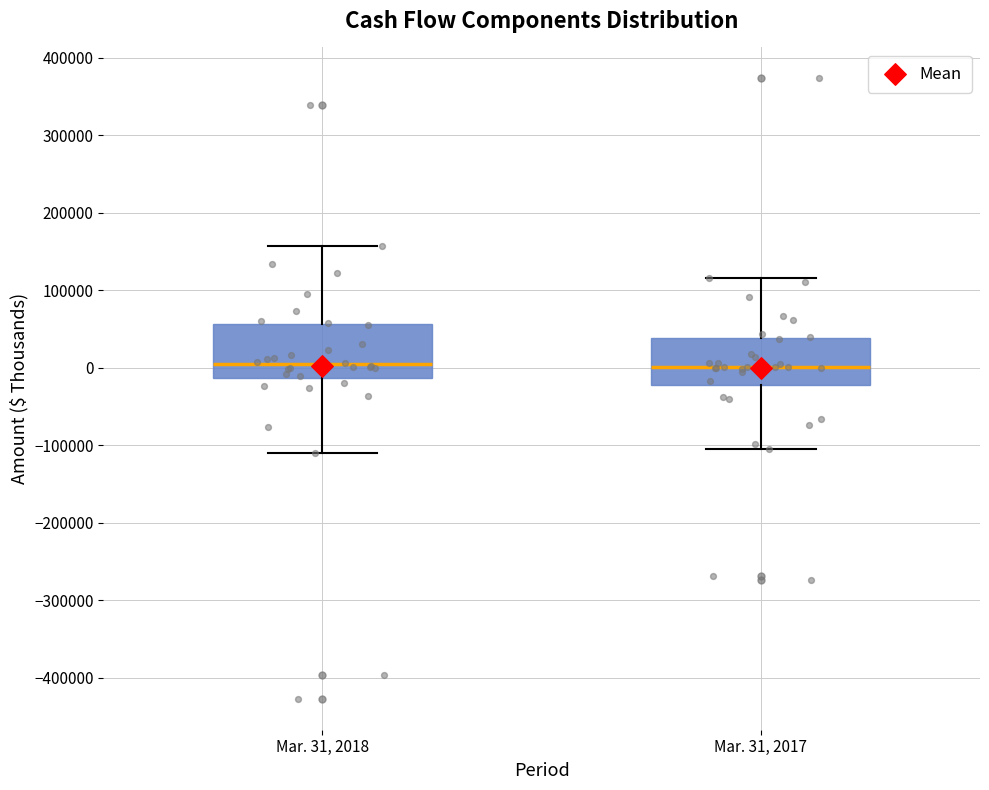

Reading left to right, read every box against the y-axis: the position of its median line, the range the box covers, and the ends of its whiskers. The values are not printed on the chart, so give them approximately, as read against the axis.

Mar. 31, 2018: median 0, box -10000 to 60000, whiskers -110000 to 160000
Mar. 31, 2017: median 0, box -20000 to 40000, whiskers -100000 to 120000